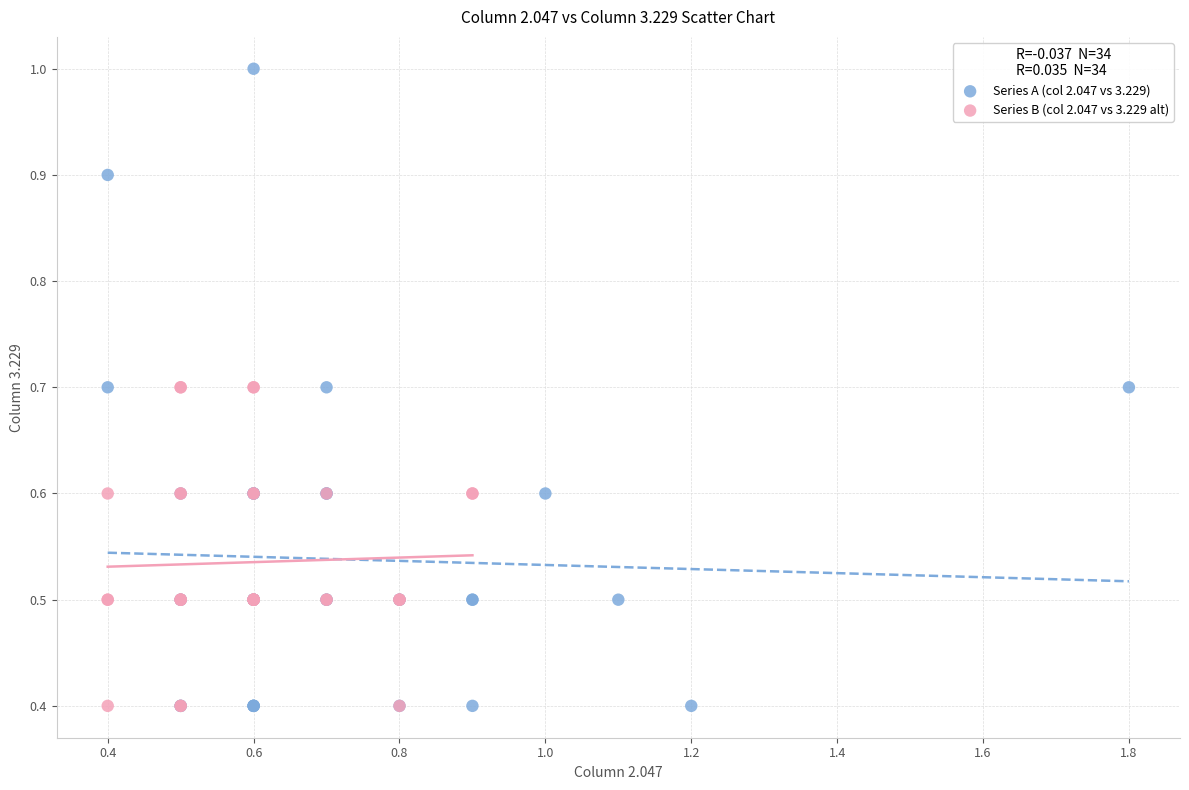

Which series contains the highest Y value?

Series A (col 2.047 vs 3.229)